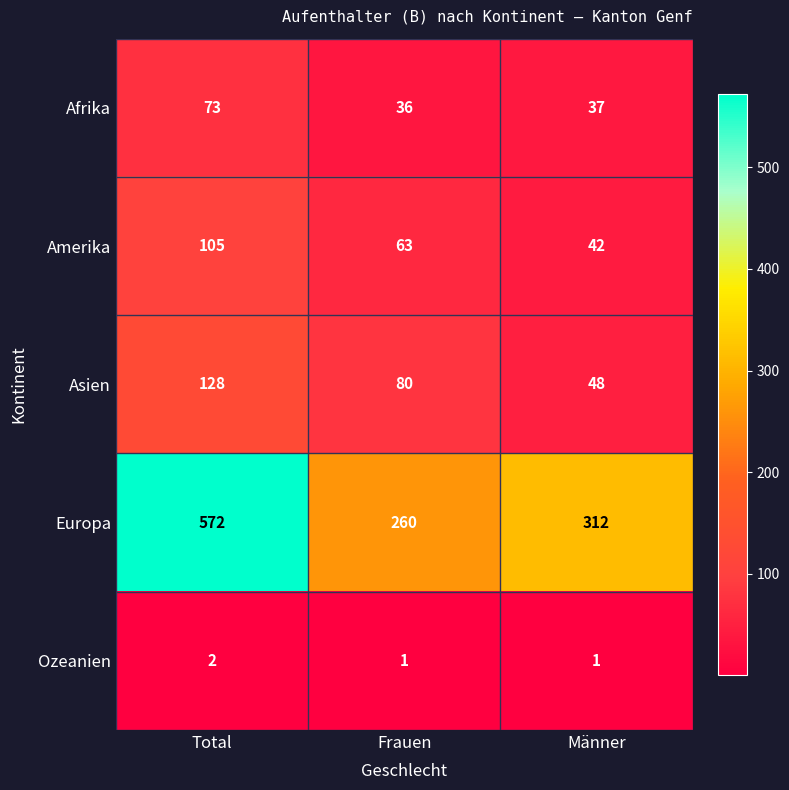

Is it true that Afrika equals 73 at Total?

True